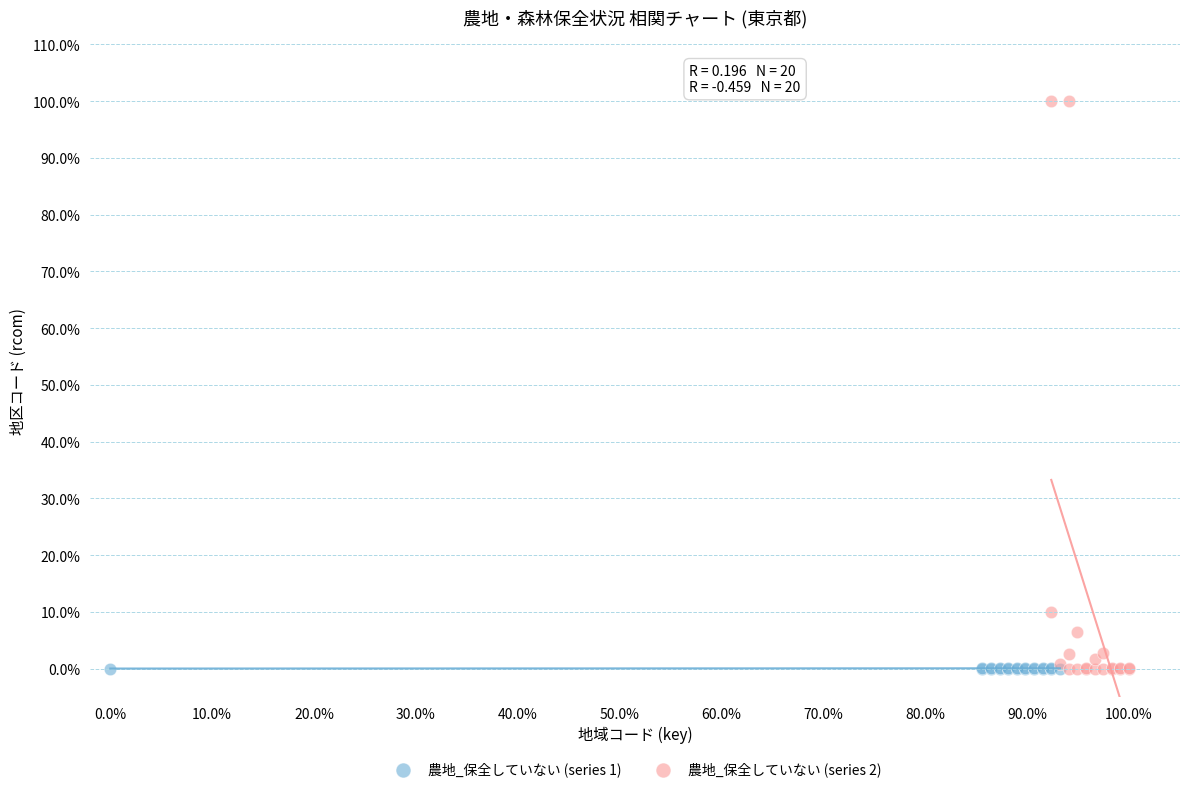

Which series has the largest Y range (max minus min)?

農地_保全していない (series 2)